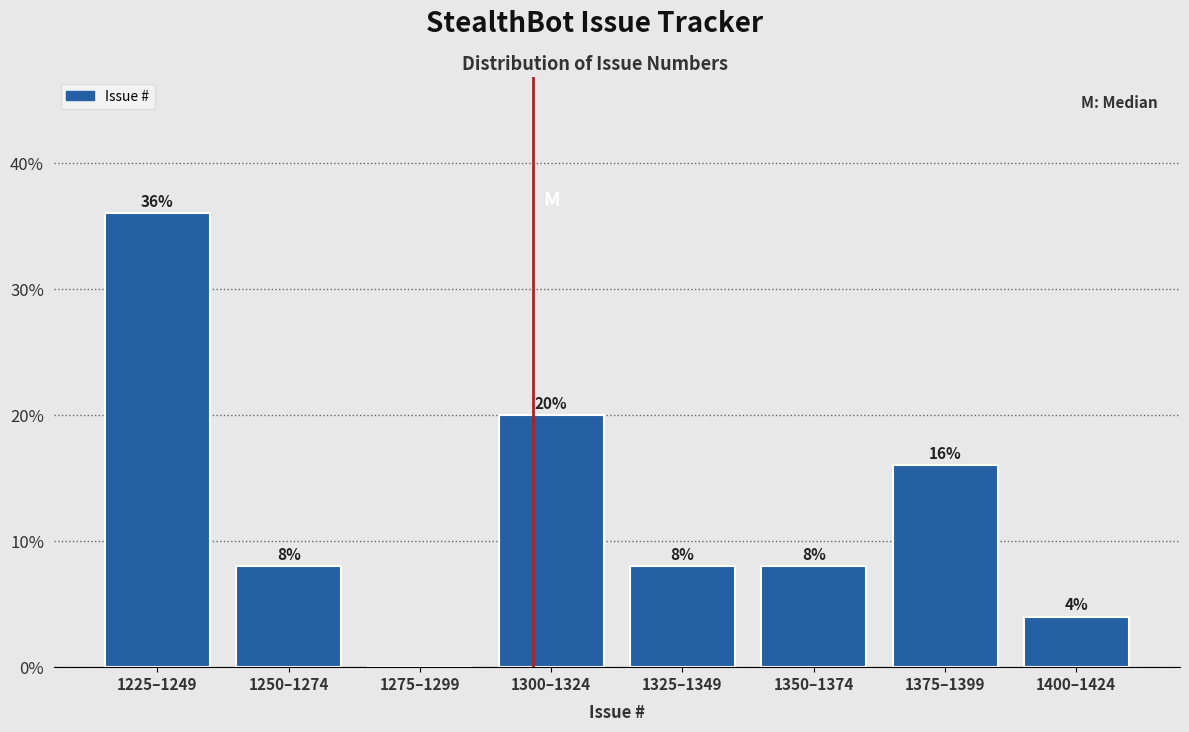

Reading right to left, extract all data points from this chart.

1400–1424=4	1375–1399=16	1350–1374=8	1325–1349=8	1300–1324=20	1275–1299=0	1250–1274=8	1225–1249=36